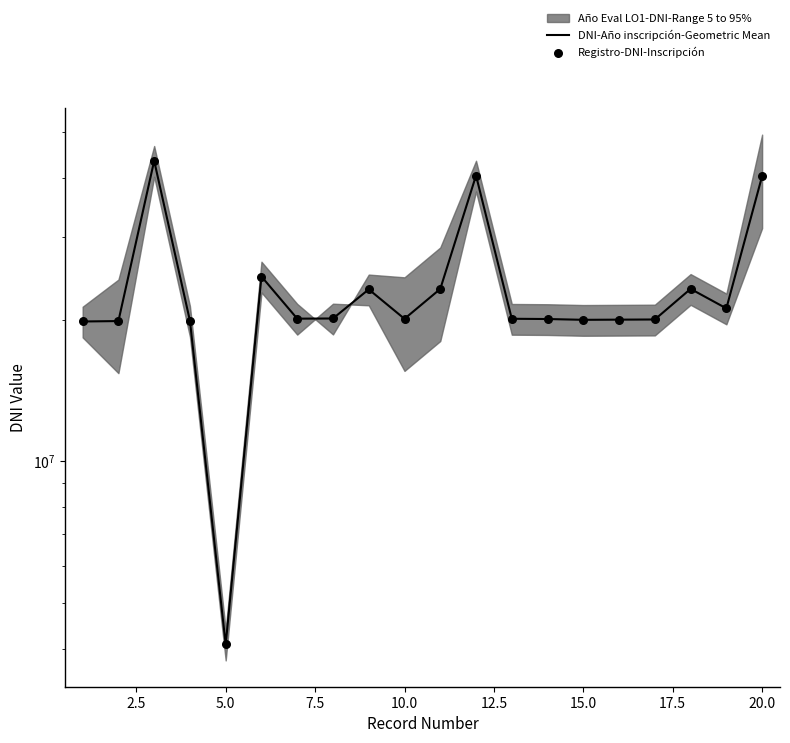

Is the value of Registro-DNI-Inscripción at 2.5 greater than the value of DNI-Año inscripción-Geometric Mean at 11?

No